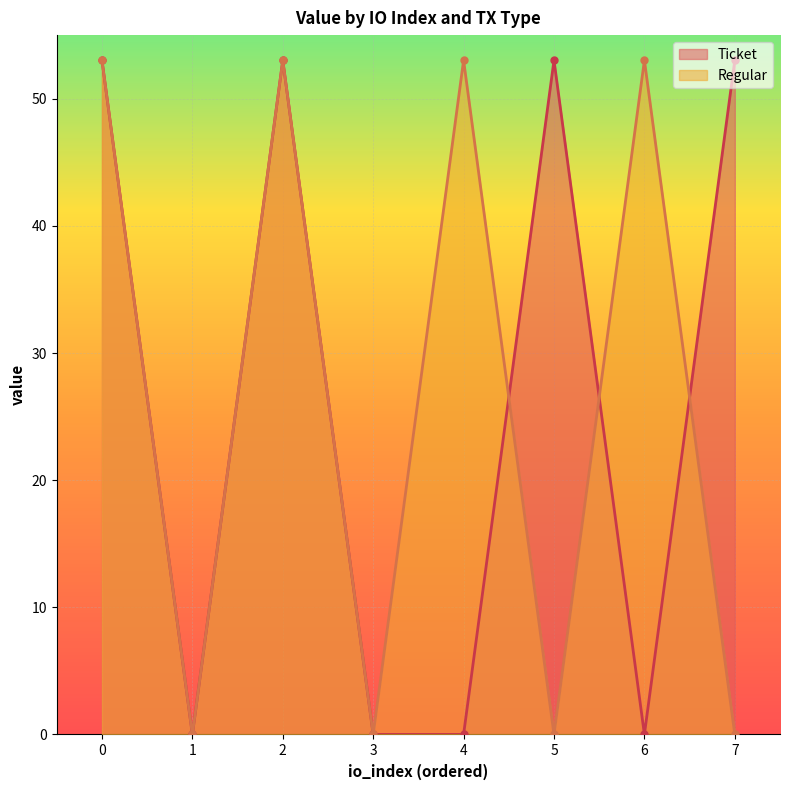

List the series in order of their peak value, highest first.

Ticket, Regular